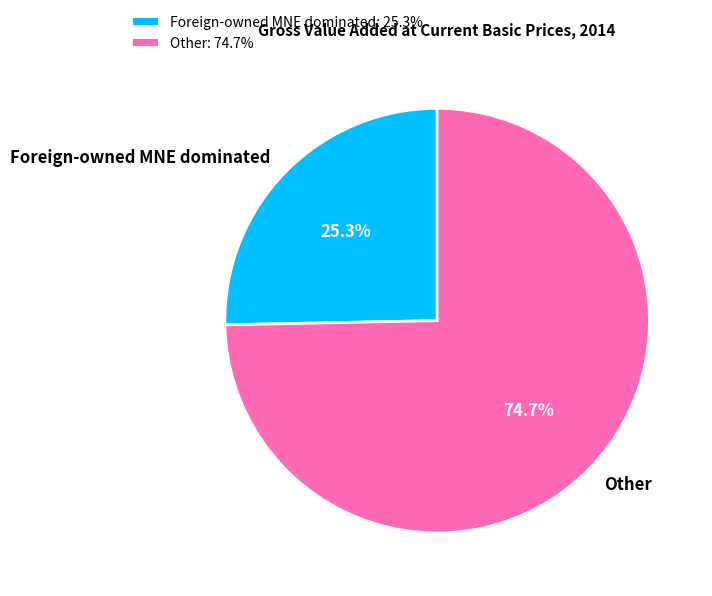

Combined, what portion of the pie is Other and Foreign-owned MNE dominated?

100.0%